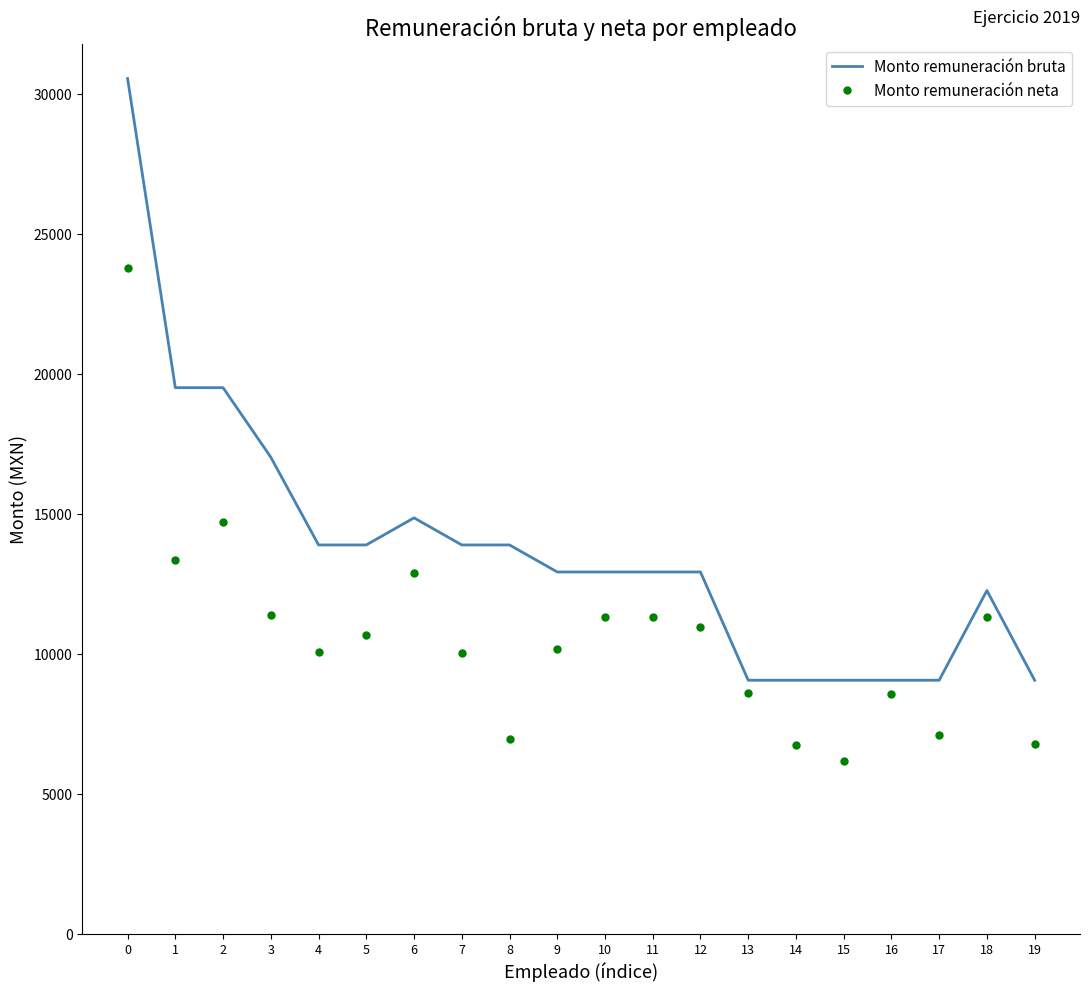

What is the difference between the maximum and minimum values in the Monto remuneración bruta series?

21501.1